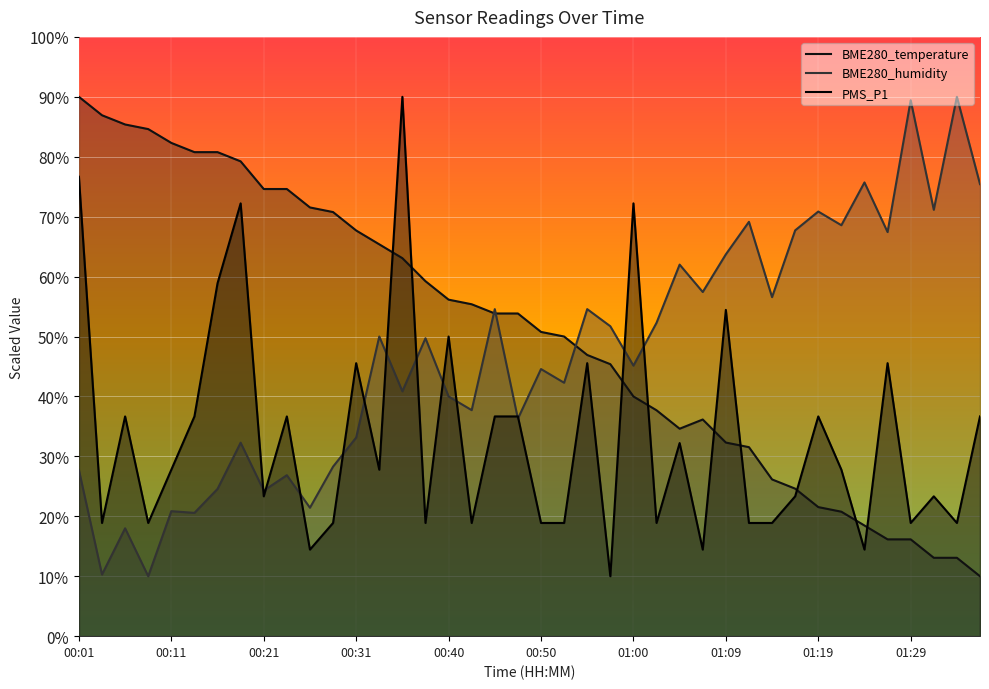

After their last crossing, which series has the higher values: BME280_humidity or BME280_temperature?

BME280_humidity